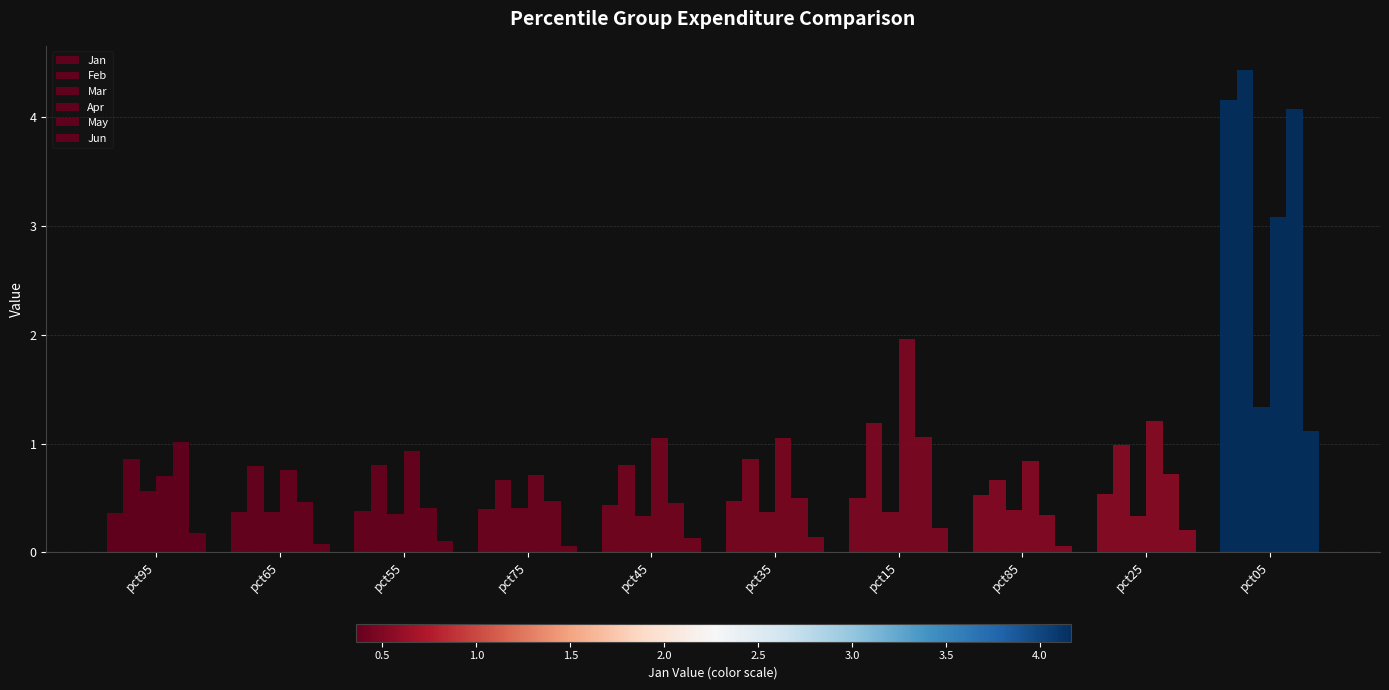

What is the greatest value displayed?

4.4